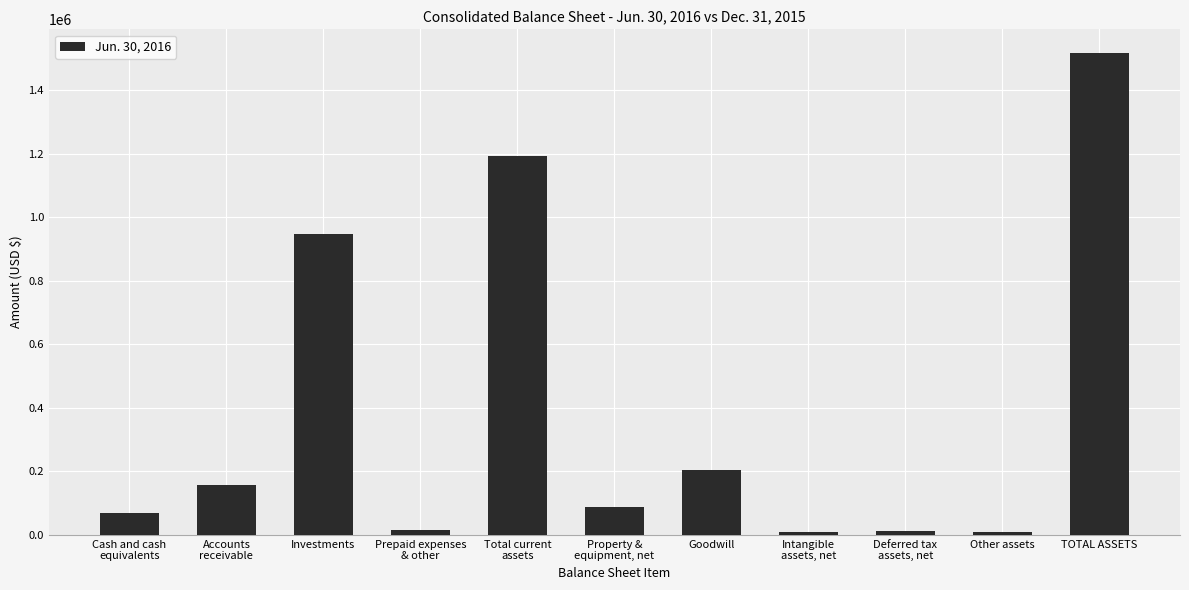

Which has a higher value, Other assets or Accounts
receivable?

Accounts
receivable